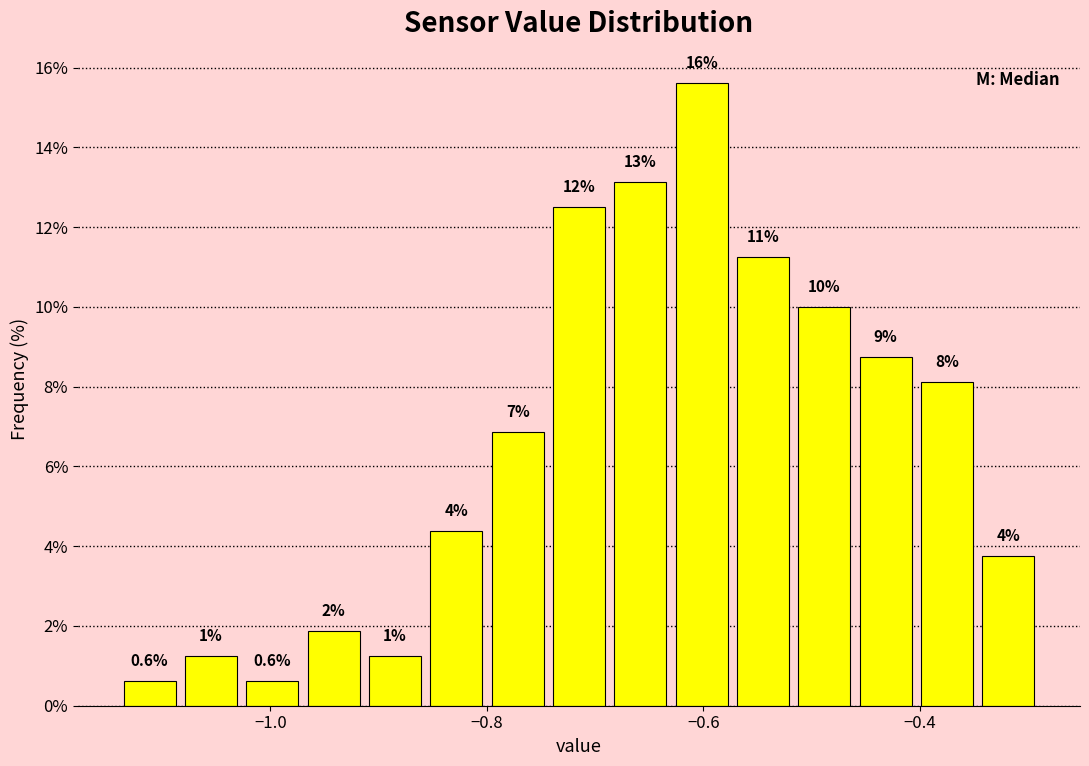

Read against the x-axis, roughly where is the centre of the tallest bar?

-0.60